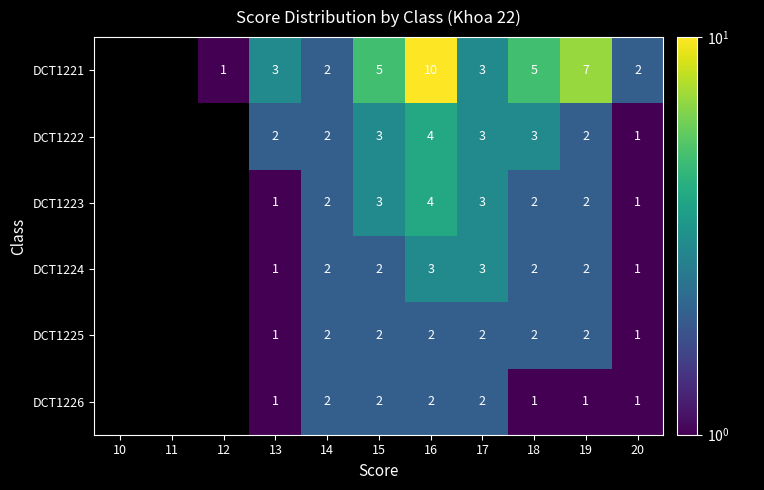

Between 15 and 17, which series saw the biggest shift?

DCT1221